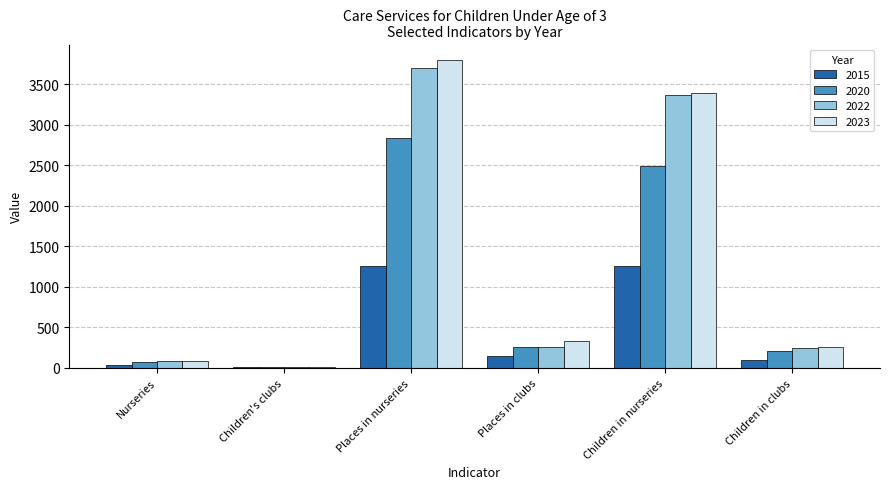

Is it true that 2022 equals 1242 at Children in nurseries?

False